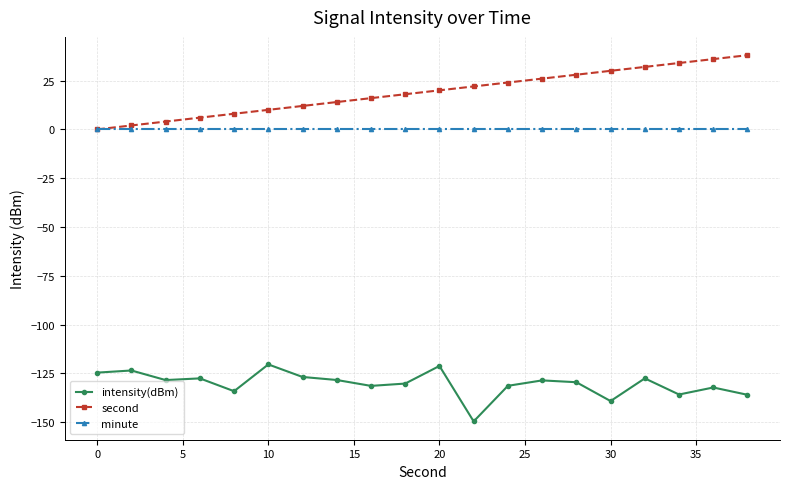

True or false: intensity(dBm) and minute cross at least once.

False